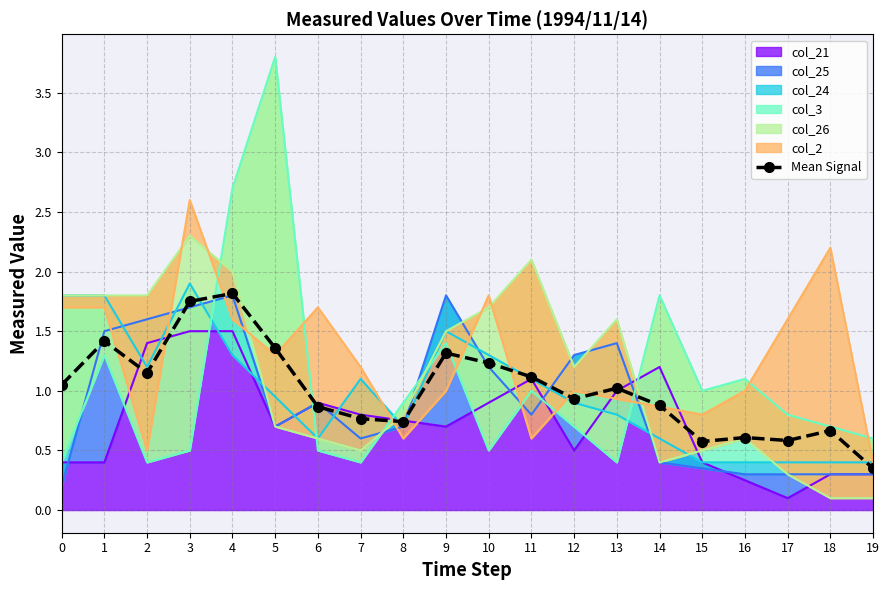

What is the smallest value displayed?

0.4